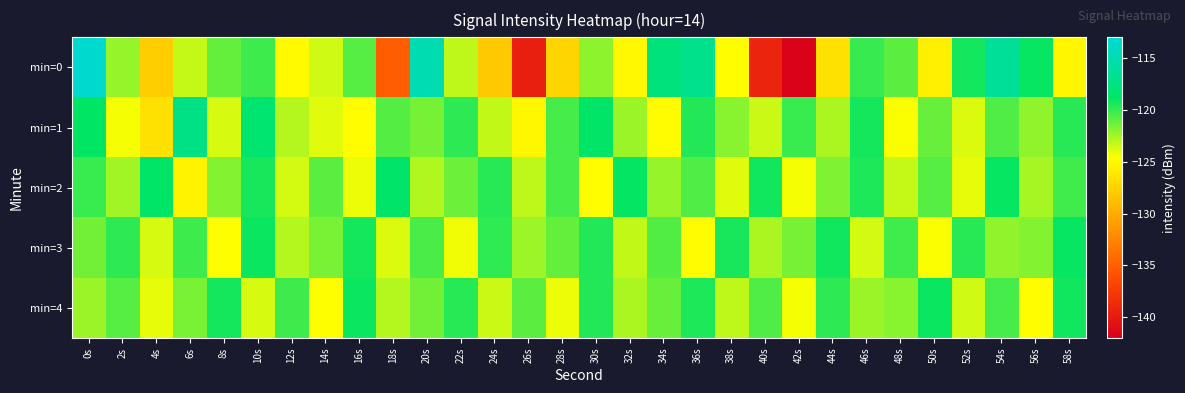

What is the difference between the highest and lowest values at 26s?

18.7